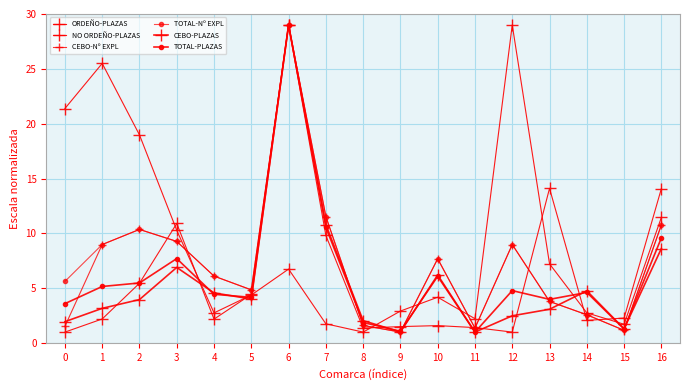

The TOTAL-Nº EXPL series shows 2.1 at 10. True or false?

False